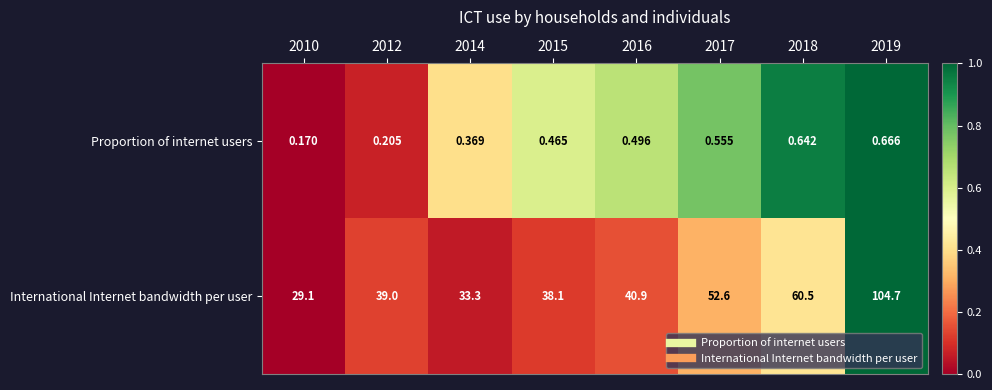

List the series in order of their peak value, lowest first.

Proportion of internet users, International Internet bandwidth per user